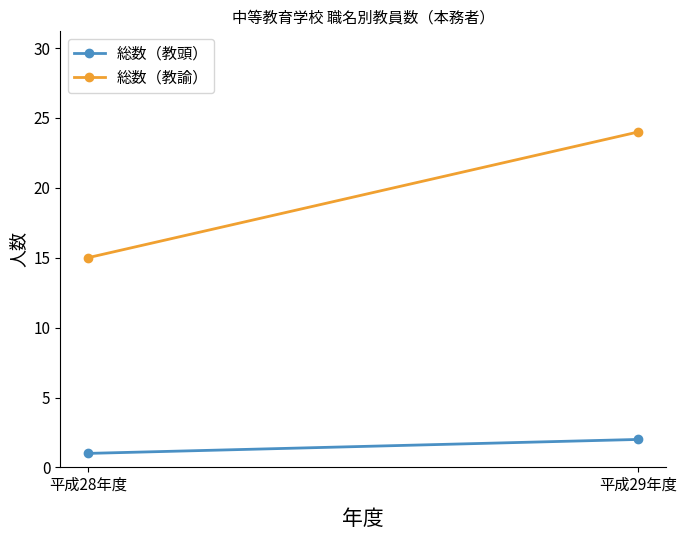

What is the label of the 2nd point from the right?

平成28年度